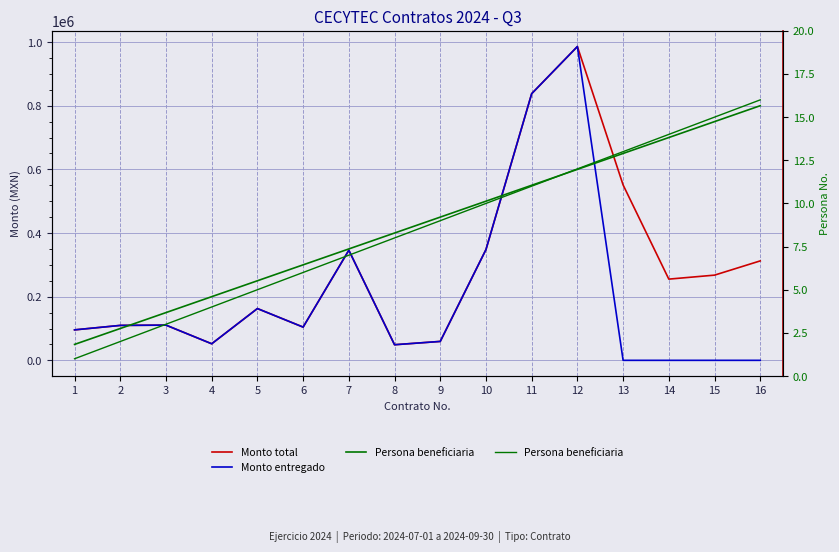

How many intersections are there between Persona beneficiaria and Monto entregado?

1